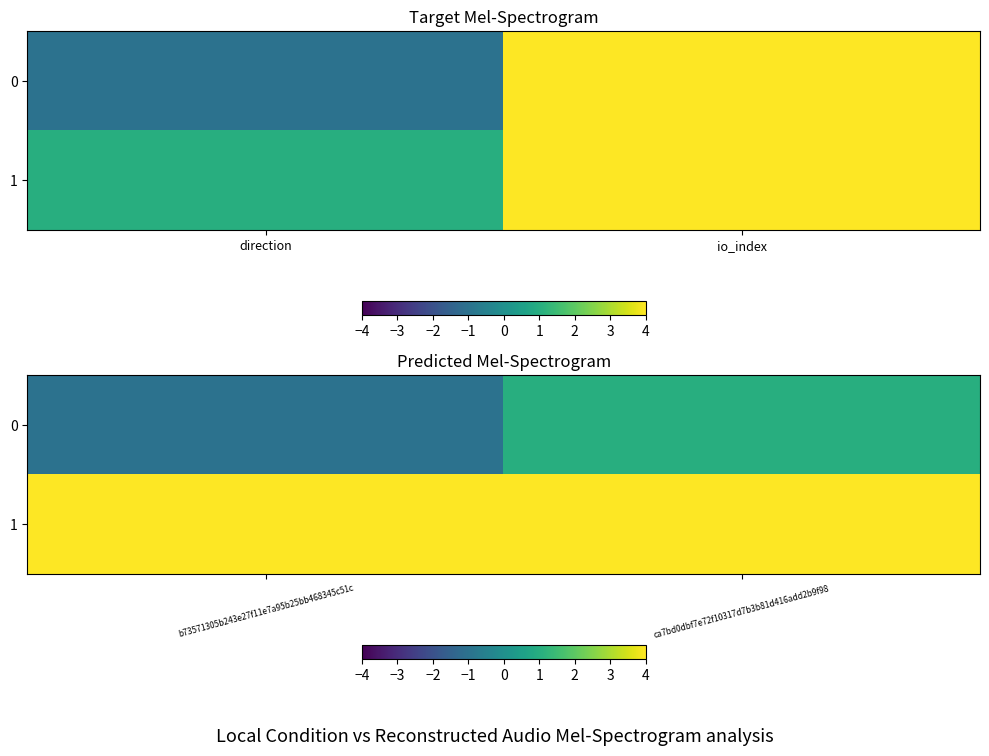

At how many categories does at least one series exceed 21?

1